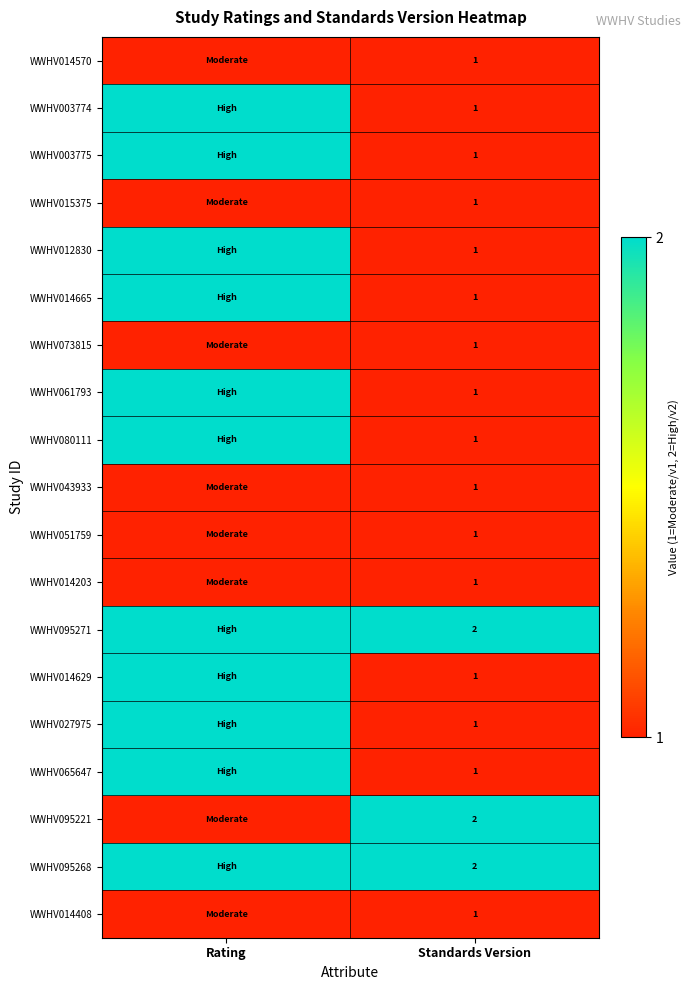

The WWHV095271 series shows 3 at Standards Version. True or false?

False